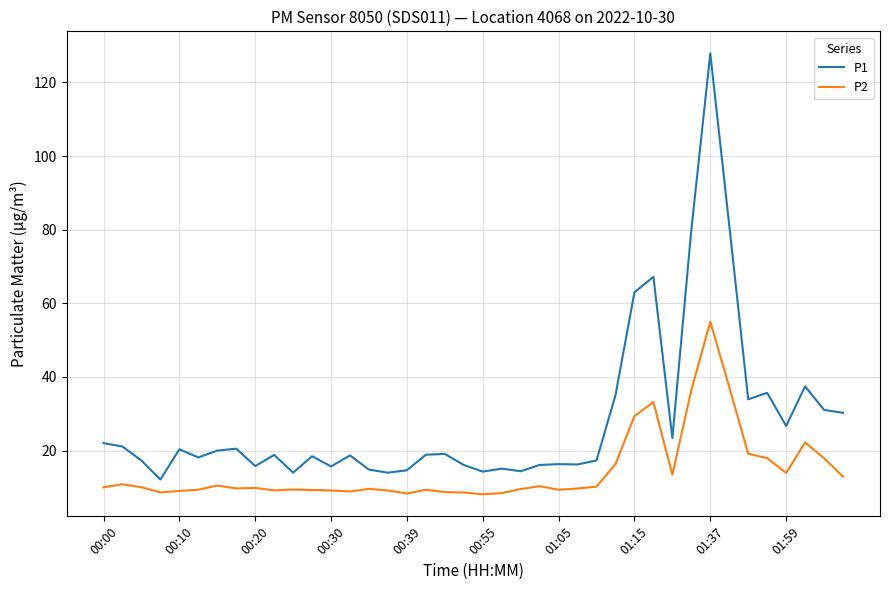

Which series has the widest spread of values?

P1